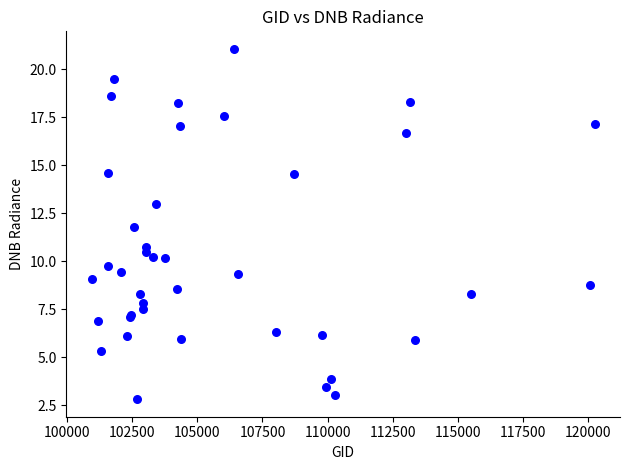

What Y value in the scatter plot is closest to 11?

10.7